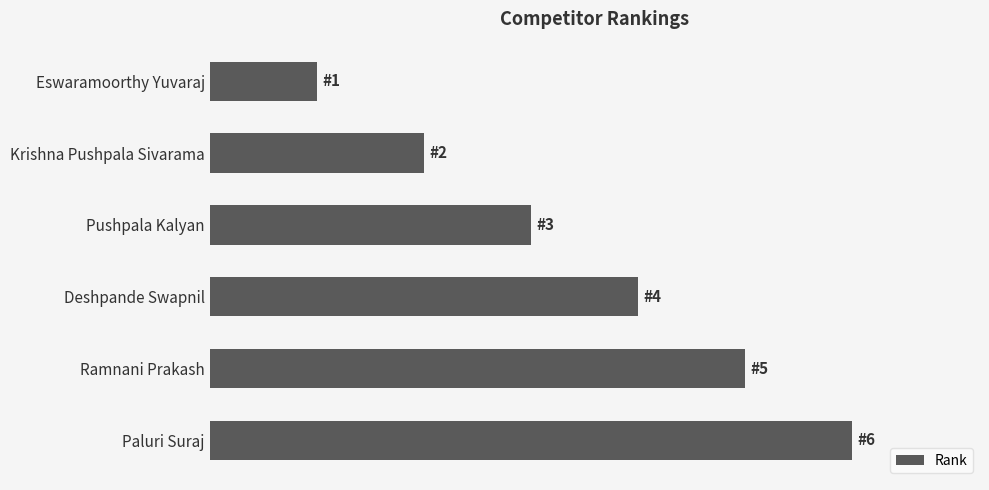

What is the difference between the maximum and minimum values?

5